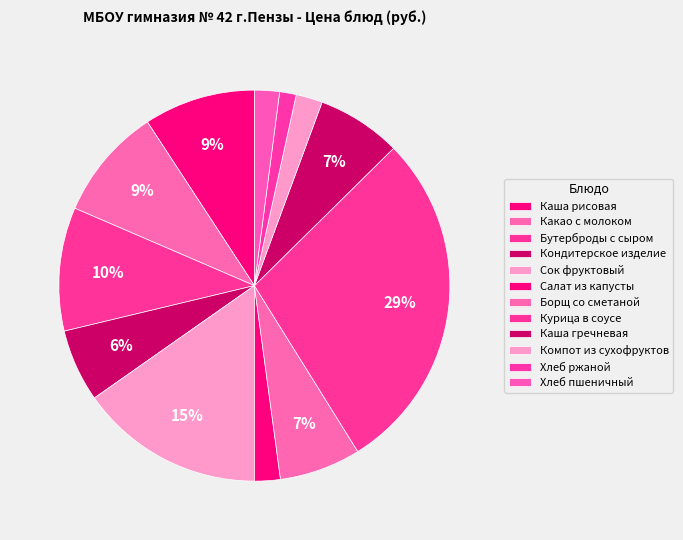

Count the number of slices in the pie.

12